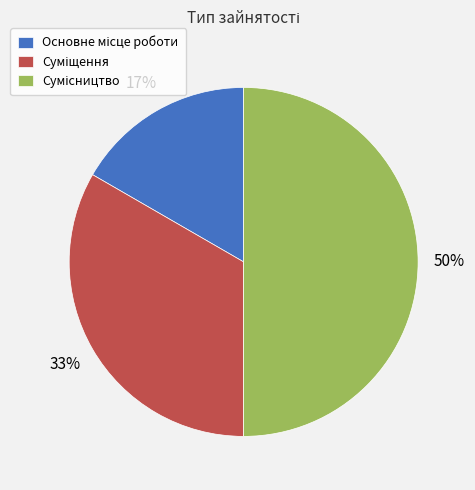

To the nearest percent, what is the difference between the largest and smallest slice percentages?

33%